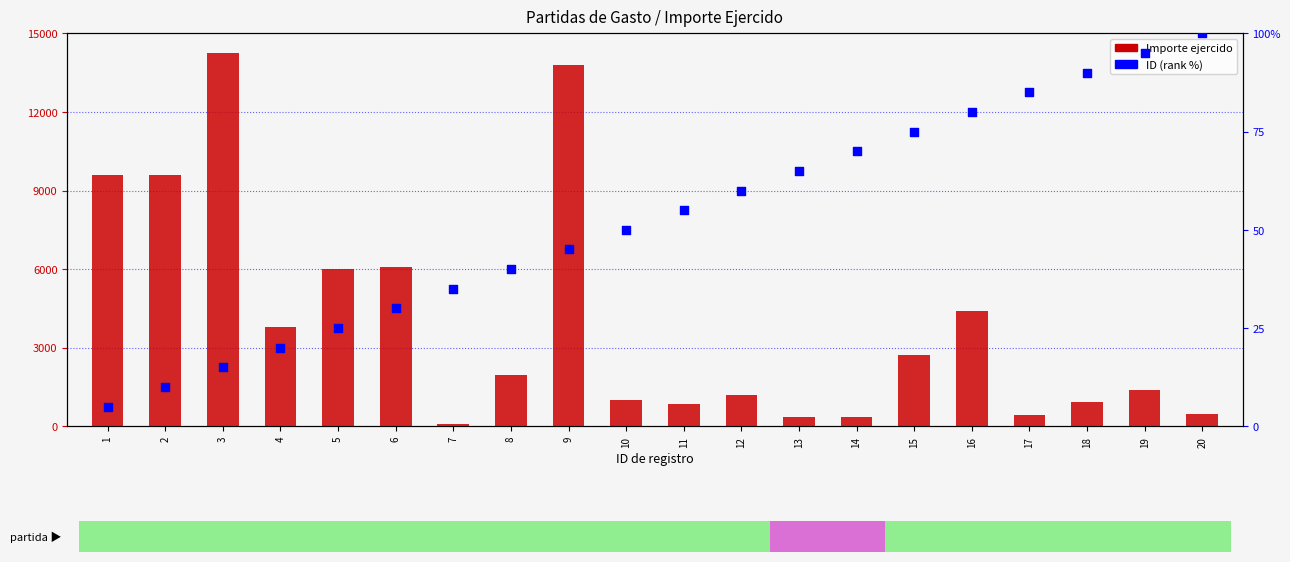

Is the value of ID (rank %) at 7 greater than the value of Importe ejercido at 15?

No